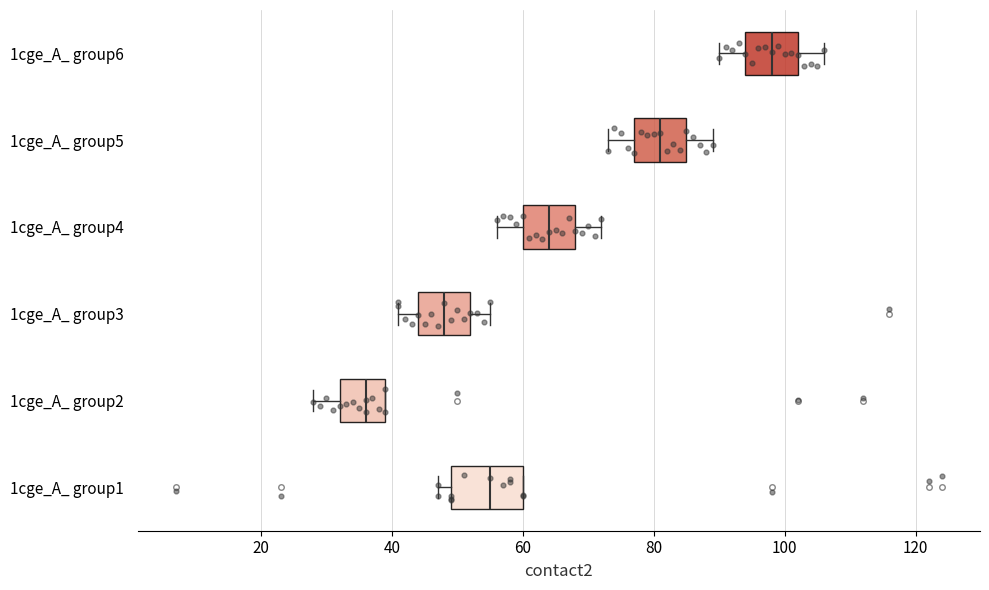

Which box has the furthest to the left median line?

1cge_A_ group2